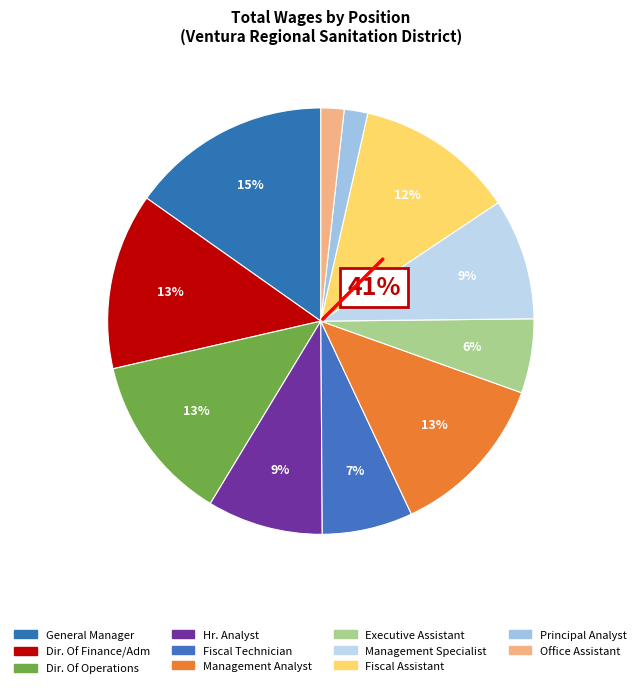

How many slices are in this pie chart?

11